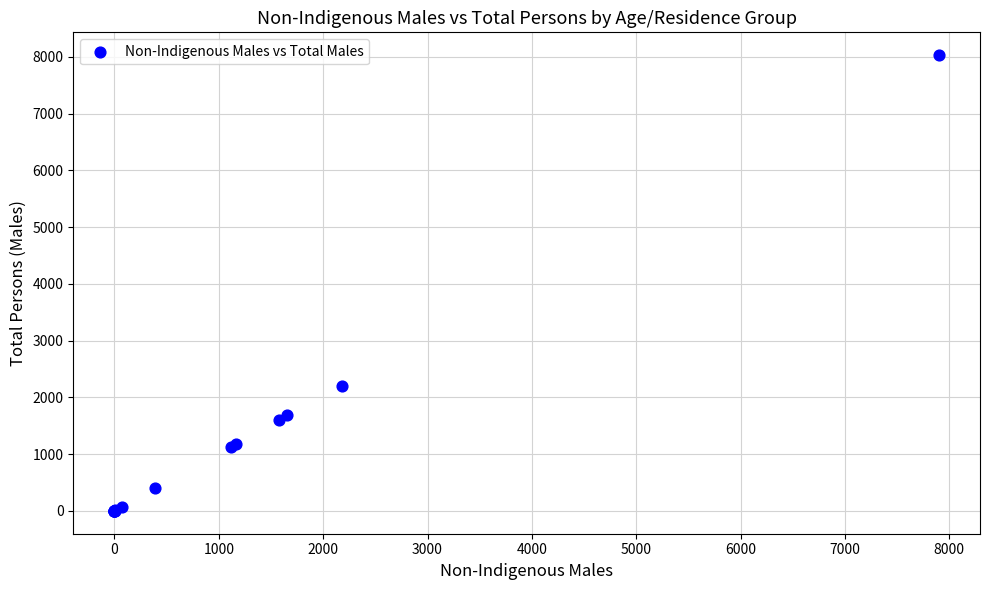

What Y value in the scatter plot is closest to 4015?

2207